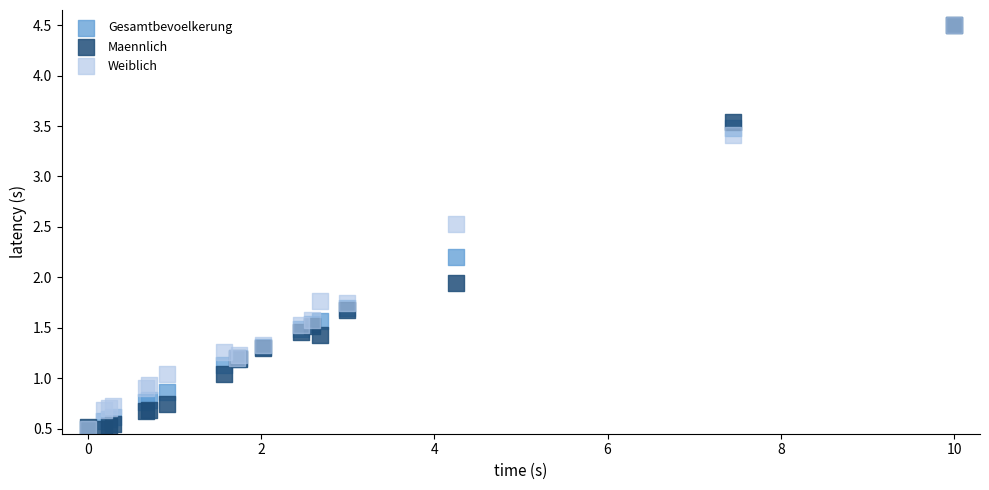

In the Gesamtbevoelkerung series, what Y value is closest to 2?

2.2